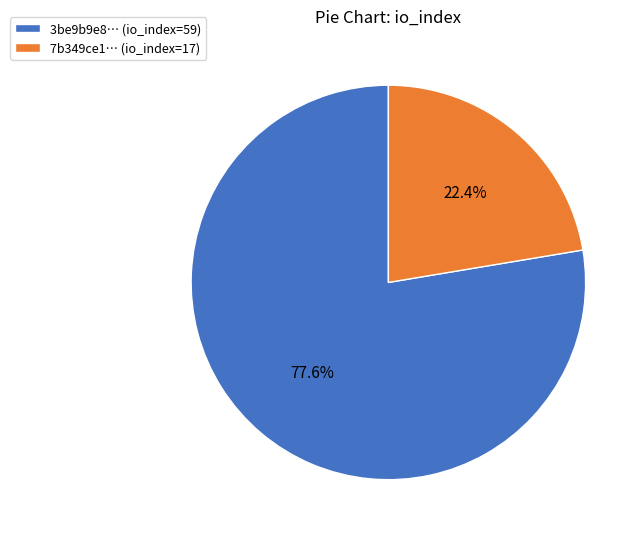

How many slices are in this pie chart?

2